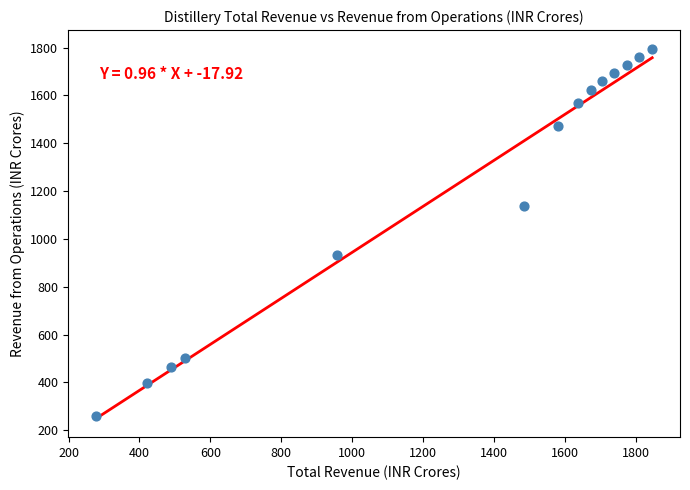

What is the range of X values (max minus min)?

1569.7